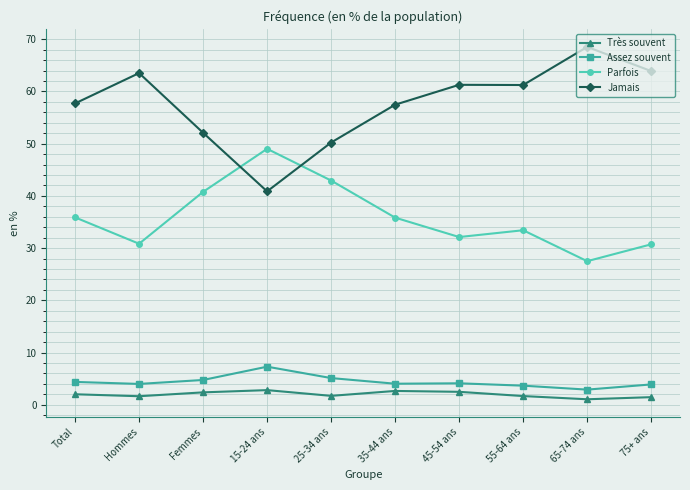

At which label is Jamais closest to 54?

Femmes